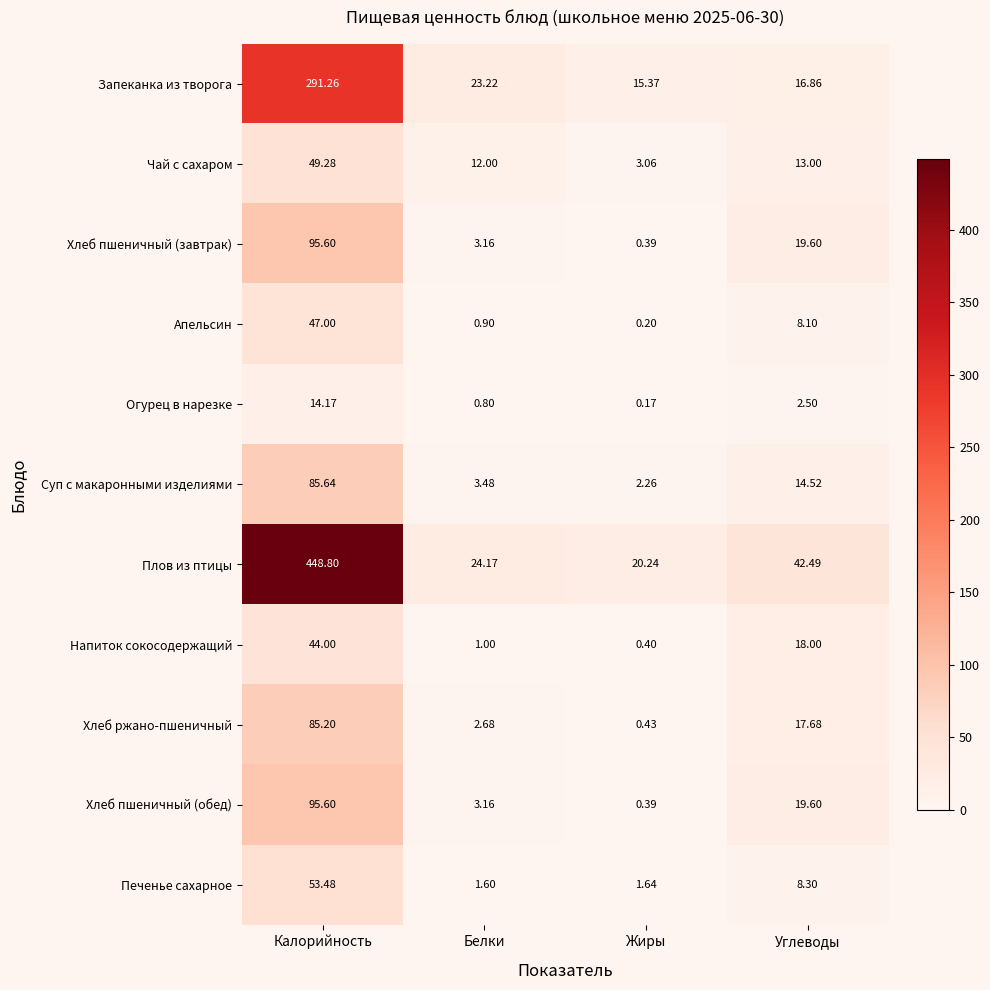

Which series changed the most between Белки and Углеводы?

Плов из птицы